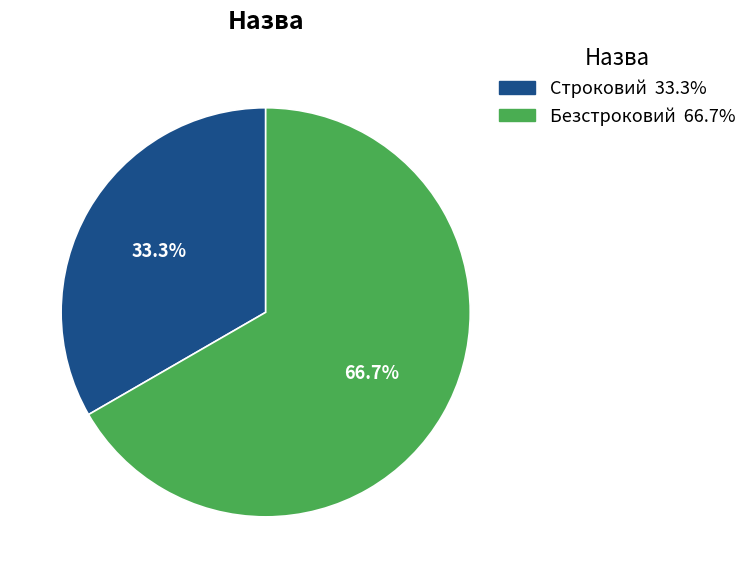

Approximately how many times larger is the value at Безстроковий compared to Строковий?

2.0